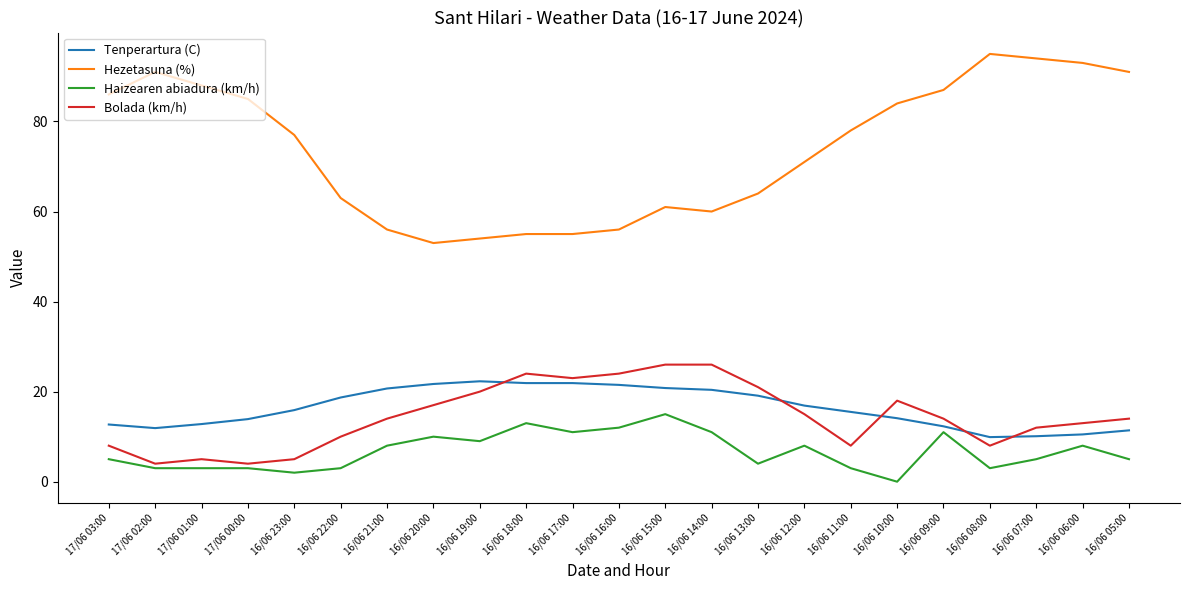

Rank the series at 16/06 11:00 from lowest to highest value.

Haizearen abiadura (km/h), Bolada (km/h), Tenperartura (C), Hezetasuna (%)